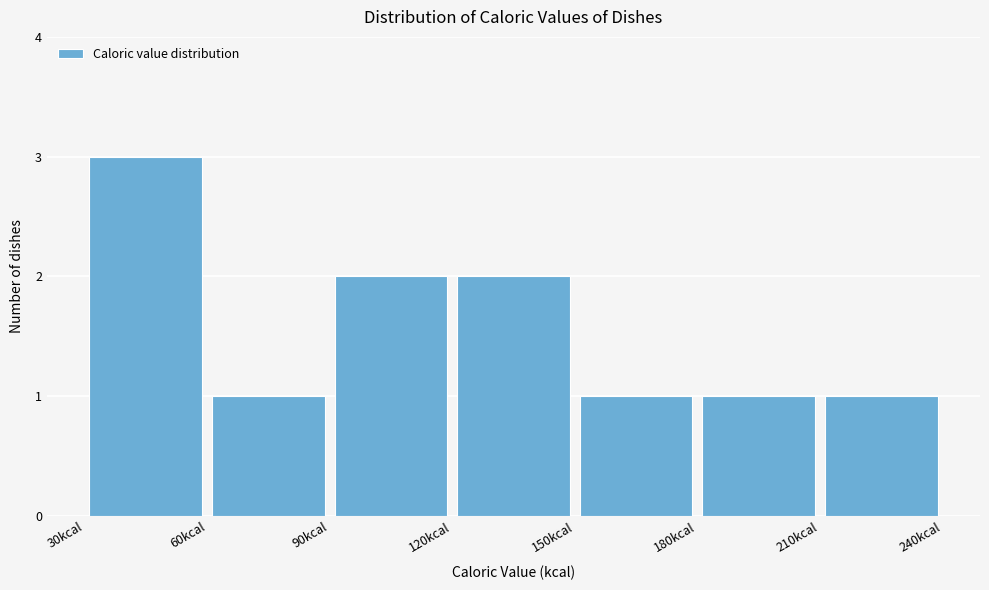

Reading left to right, list every bar in this chart as the range it spans on the x-axis followed by its height. The values are not printed on the chart, so give them approximately, as read against the axis.

30 to 60: 3
60 to 90: 1
90 to 120: 2
120 to 150: 2
150 to 180: 1
180 to 210: 1
210 to 240: 1